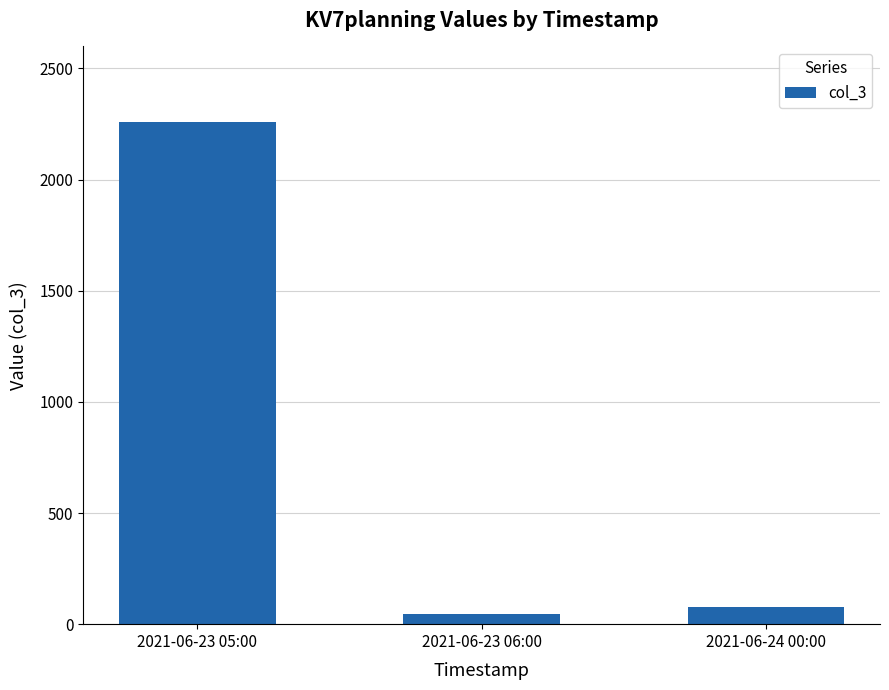

Where does the data first go above 75?

2021-06-23 05:00